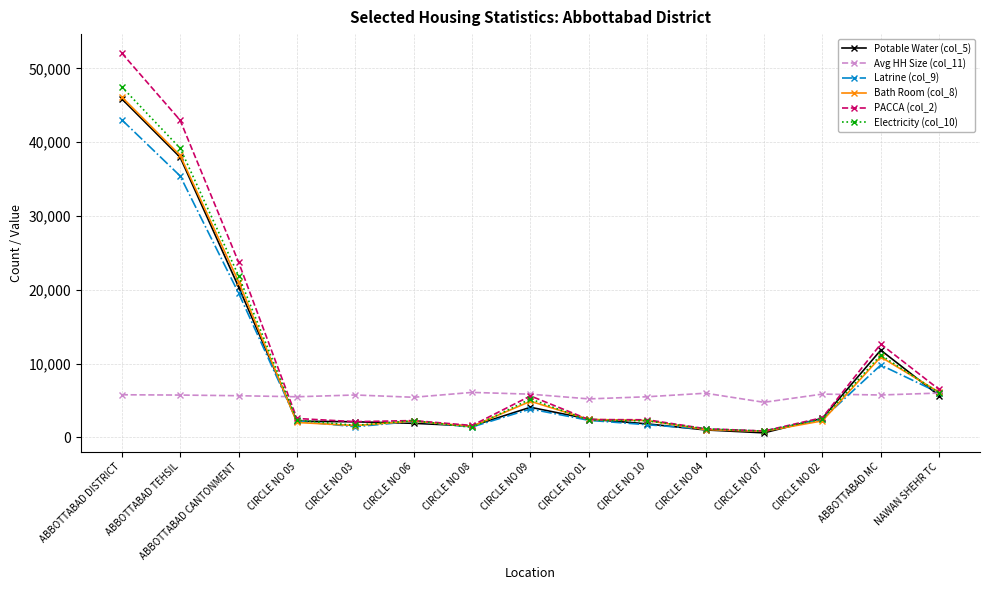

What is the total value across all series at CIRCLE NO 04?

11528